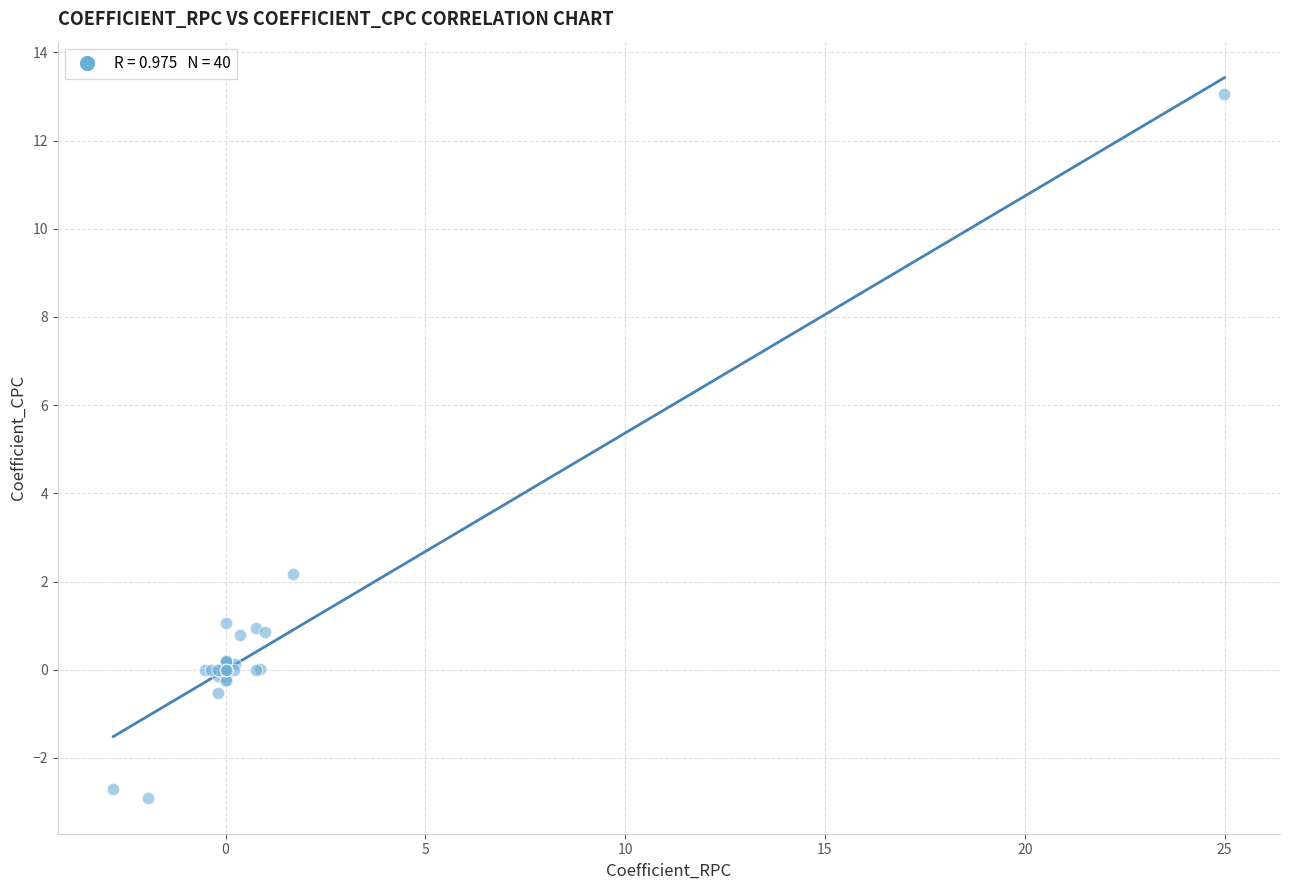

What Y value in the scatter plot is closest to 5?

2.2